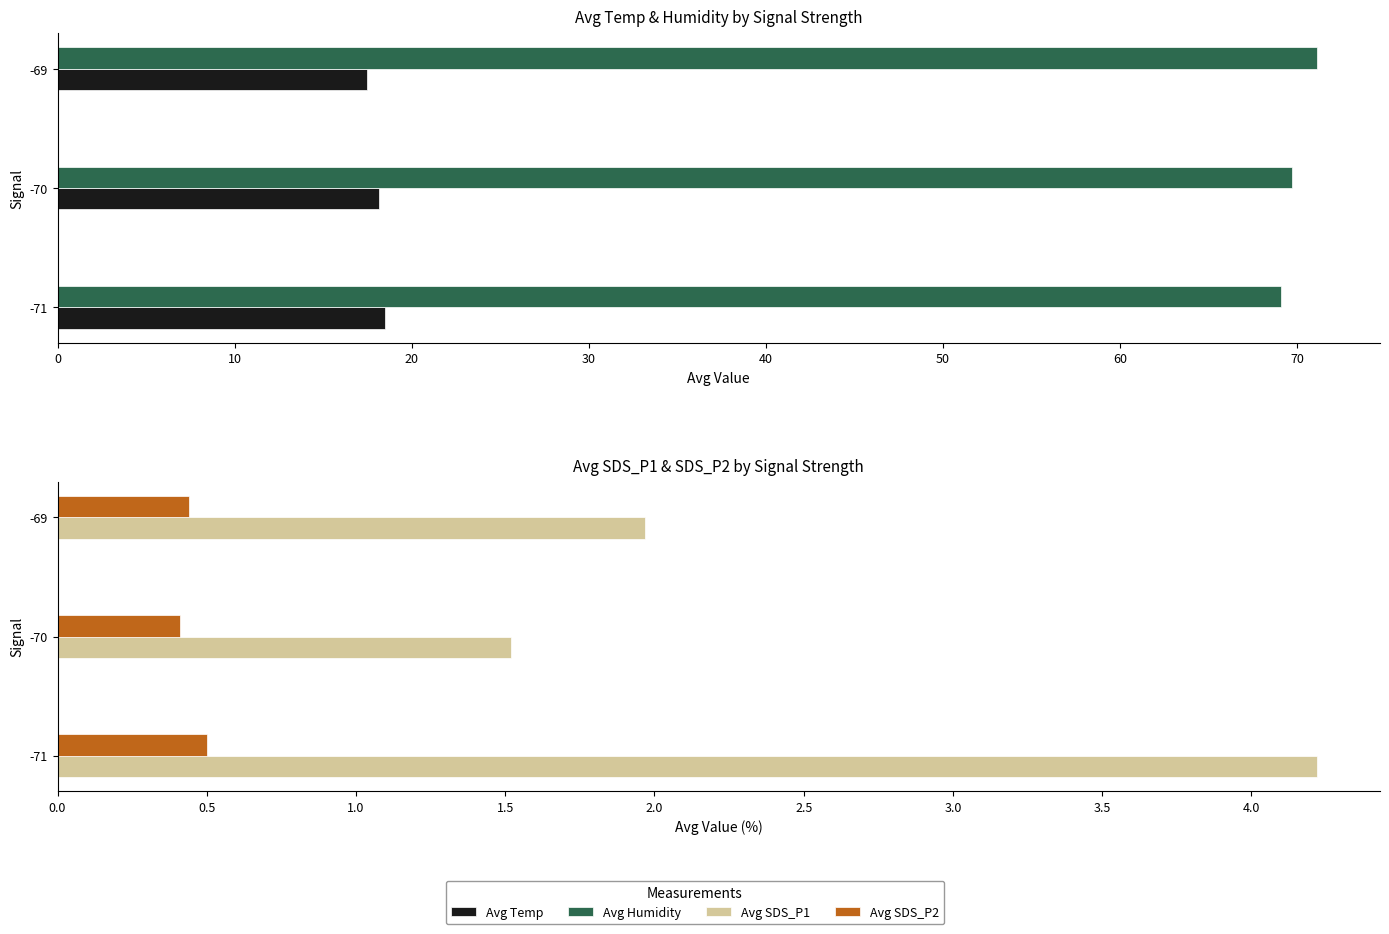

Reading left to right, extract all data points from this chart.

Avg Temp: 18.5	18.1	17.5
Avg Humidity: 69.1	69.7	71.1
Avg SDS_P1: 4.2	1.5	2.0
Avg SDS_P2: 0.5	0.4	0.4